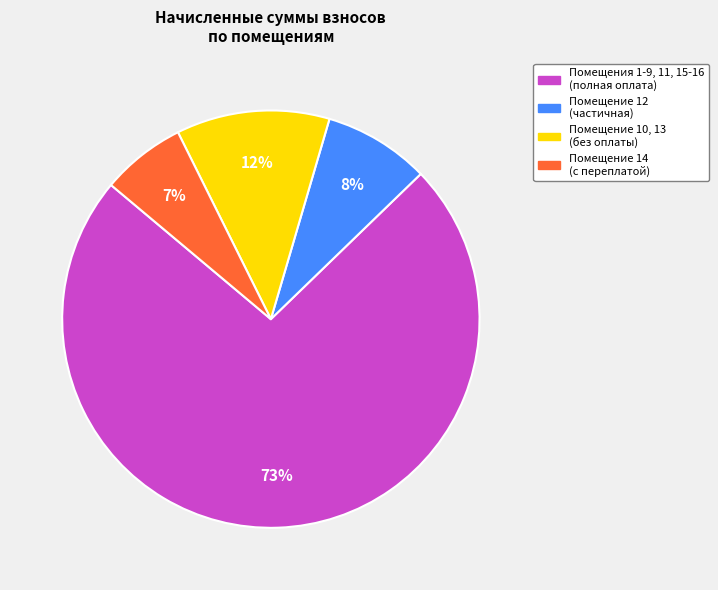

How many slices are in this pie chart?

4